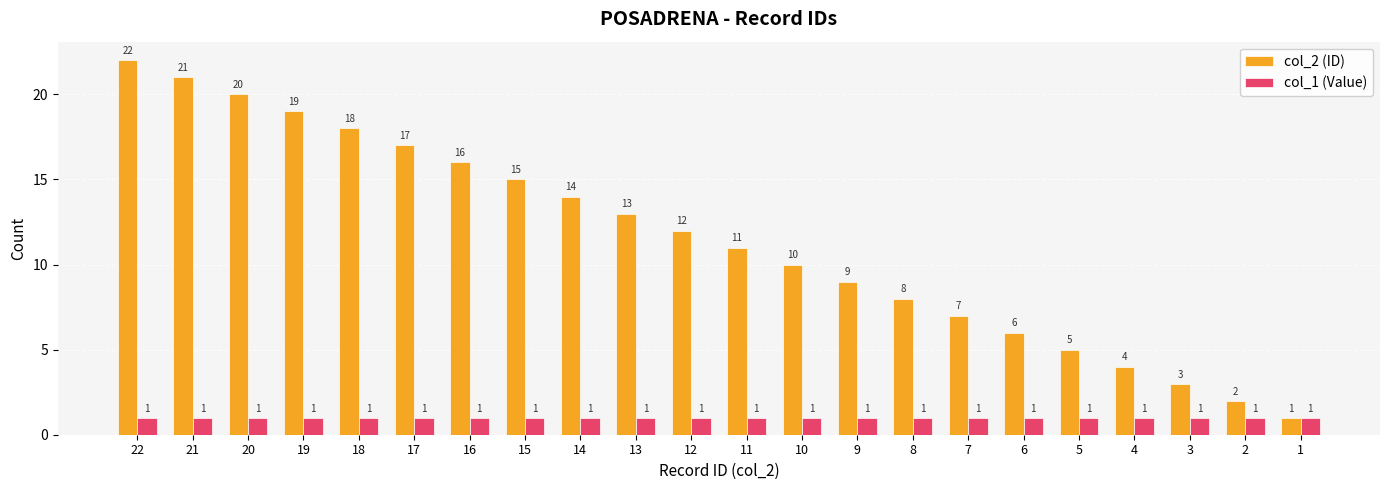

Which series has the largest total across all categories?

col_2 (ID)